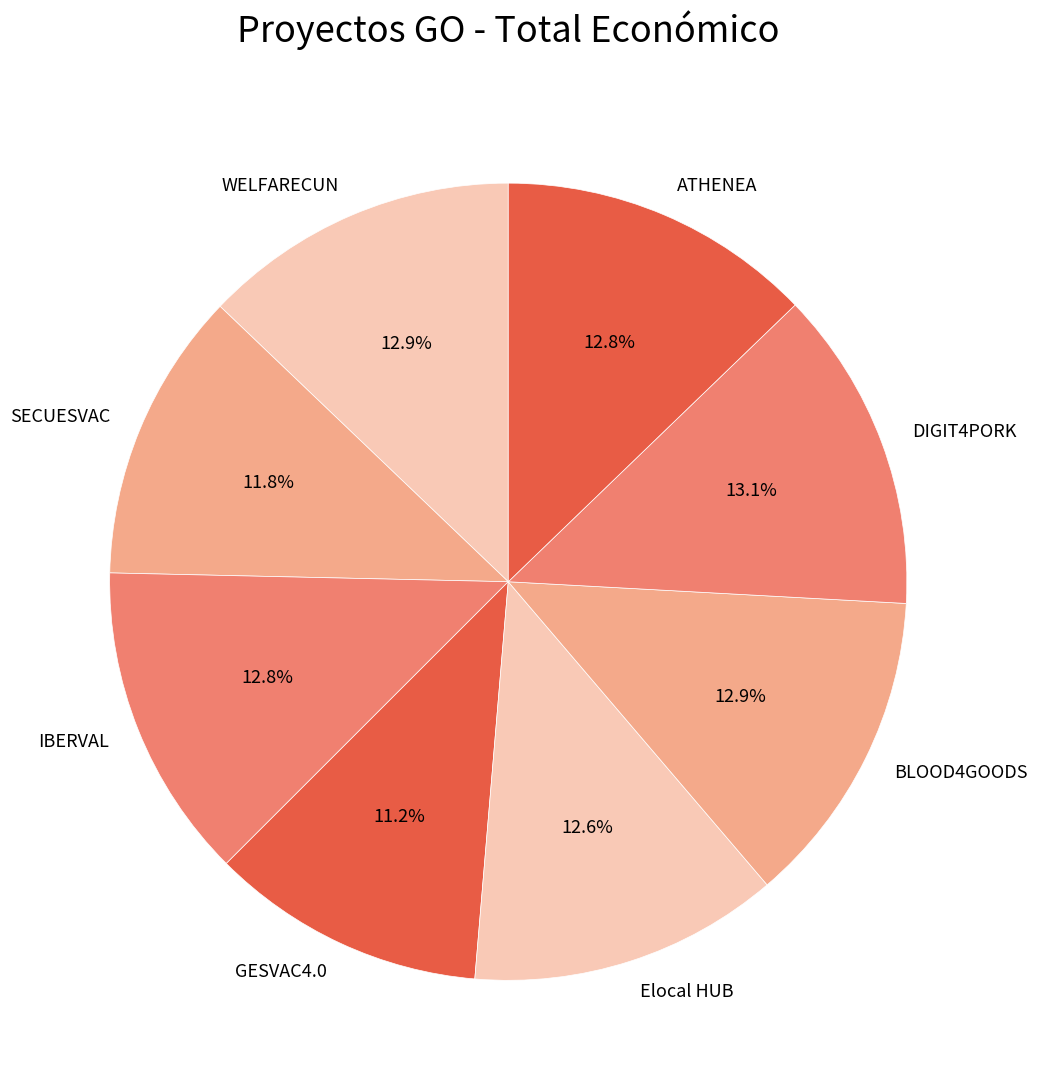

Does SECUESVAC represent more than half of the total?

No